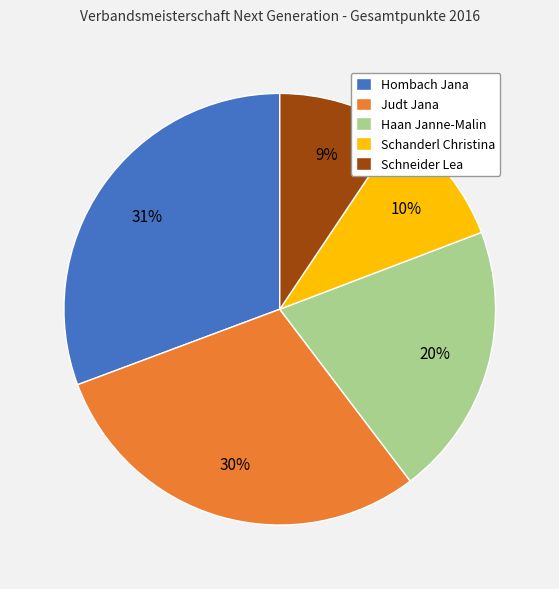

True or false: Judt Jana accounts for 43% of the total.

False